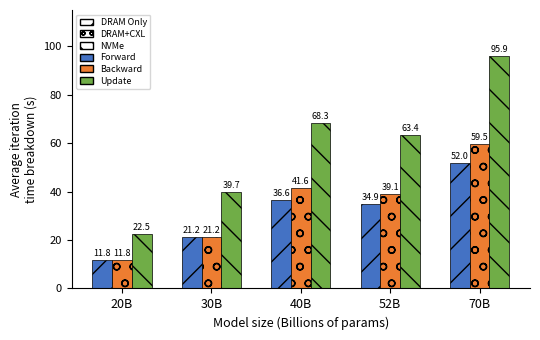

Is the value of Update at 20B greater than the value of Forward at 20B?

Yes